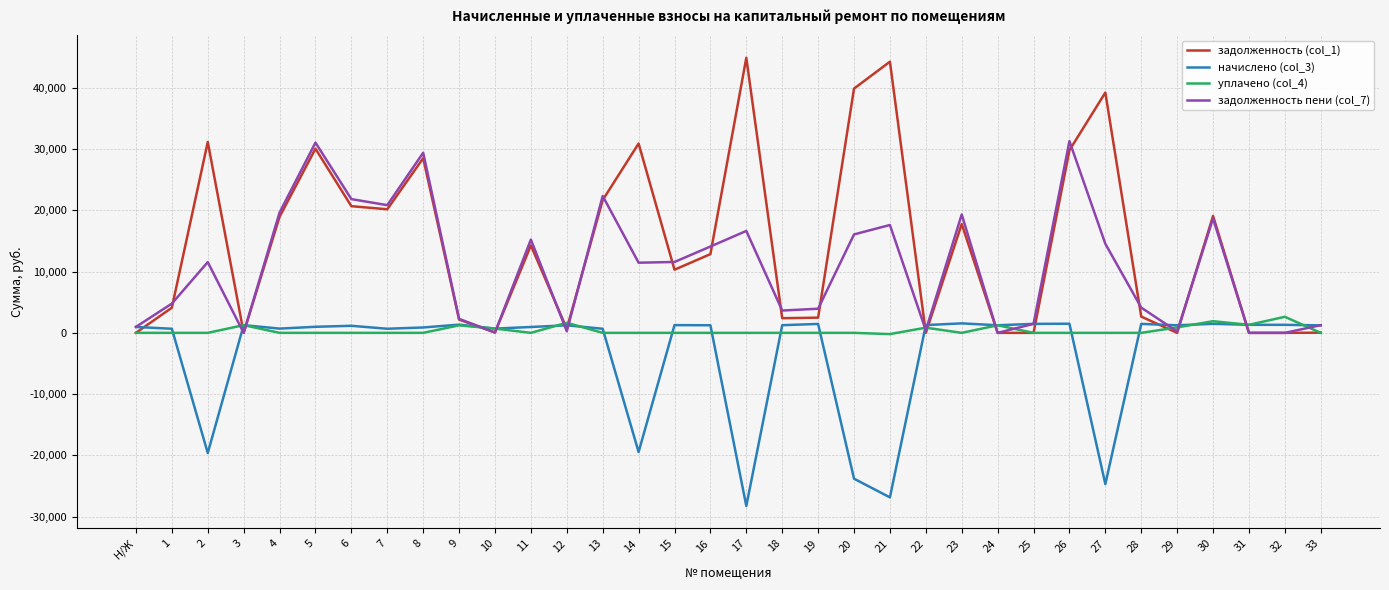

The начислено (col_3) series shows 1227.1 at 33. True or false?

True